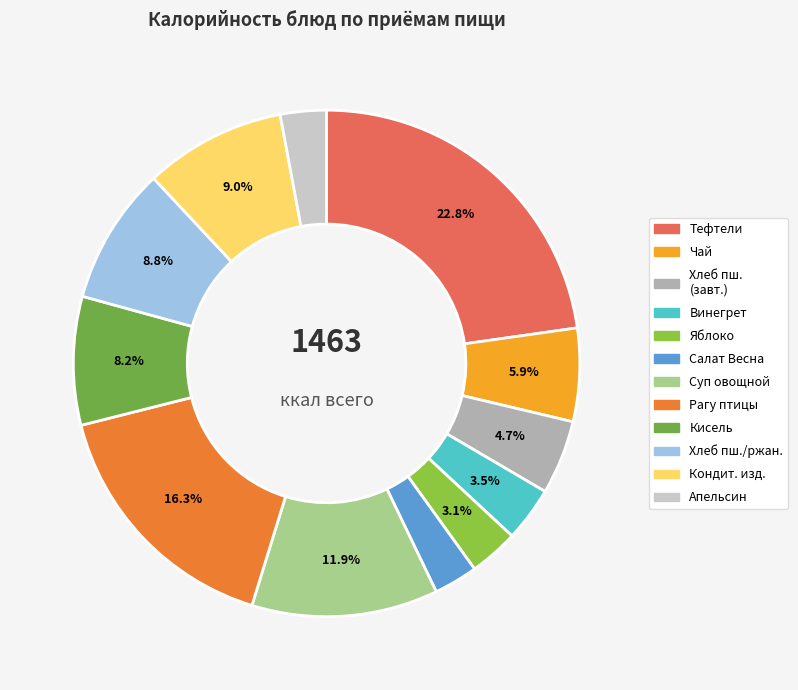

Count the number of slices in the pie.

12